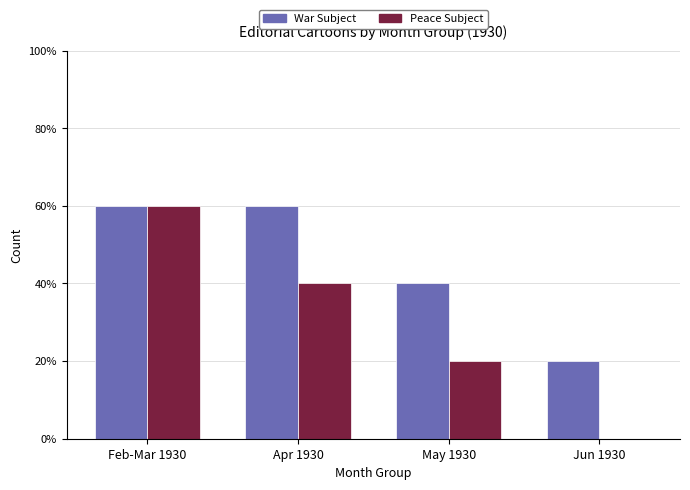

What are all the series names shown in the legend?

War Subject, Peace Subject